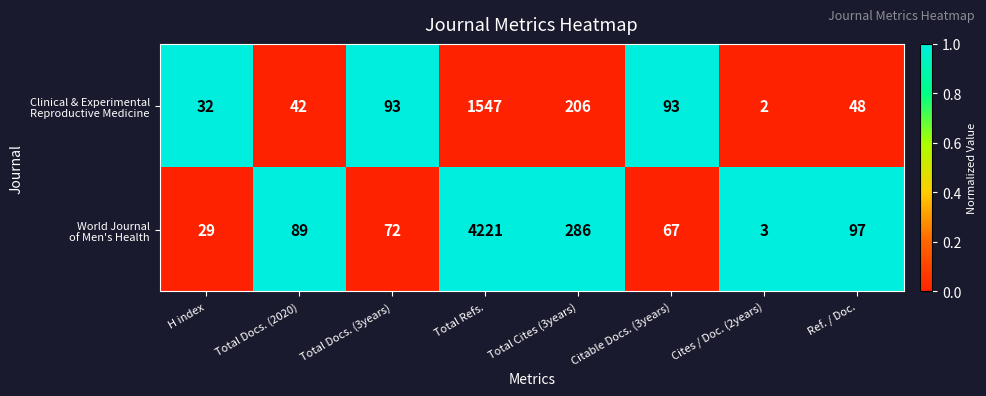

At which category is the sum across all series the highest?

Total Refs.